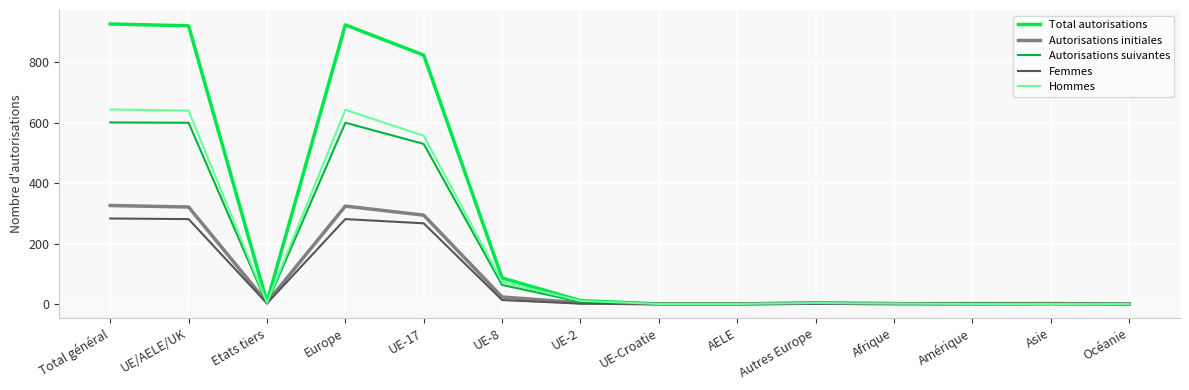

What is the greatest value displayed?

927